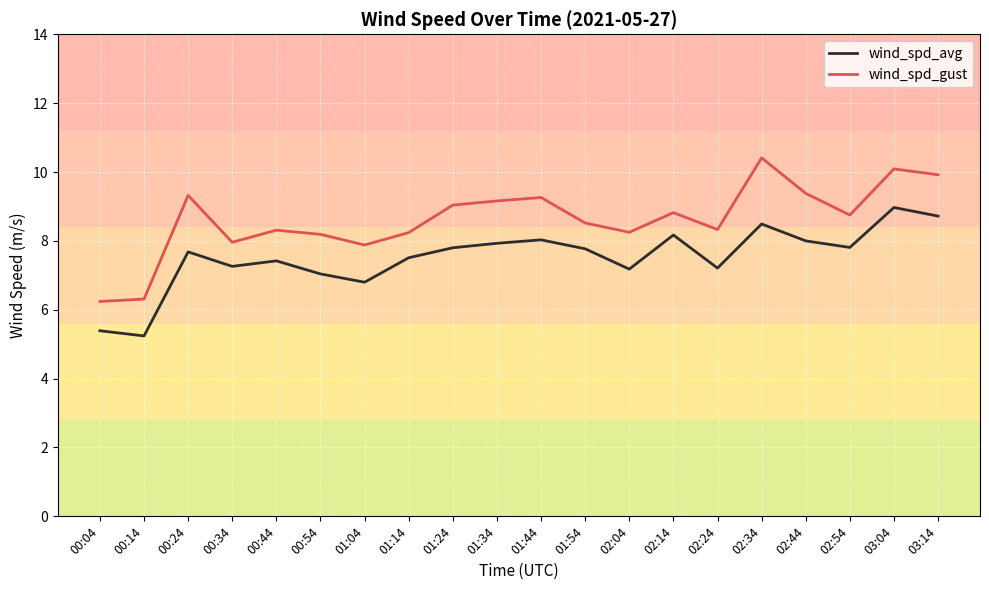

True or false: wind_spd_gust and wind_spd_avg intersect in this chart.

False